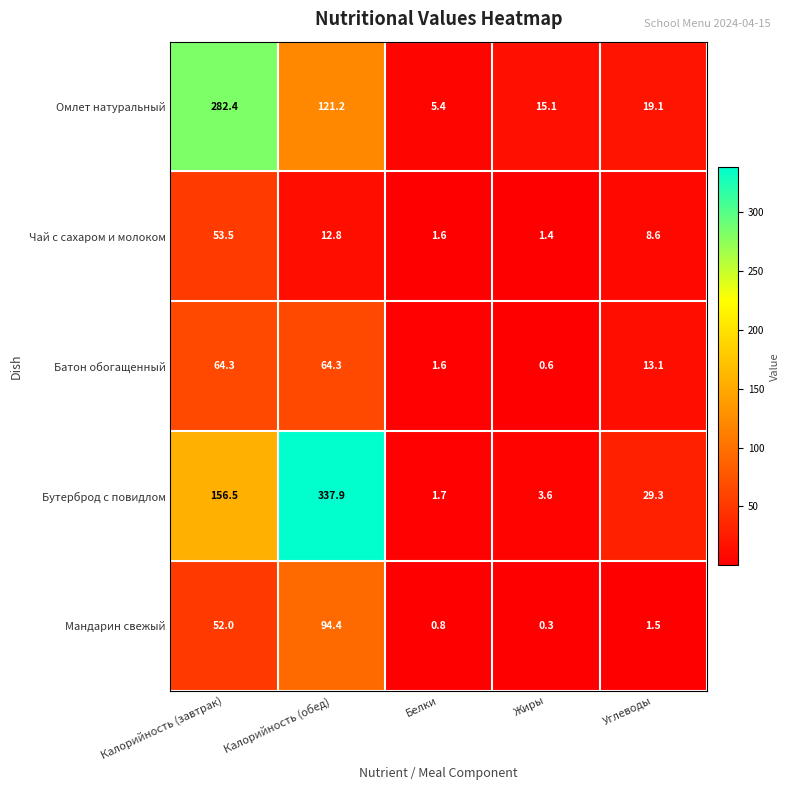

True or false: Чай с сахаром и молоком has a value of 8.6 at Углеводы.

True